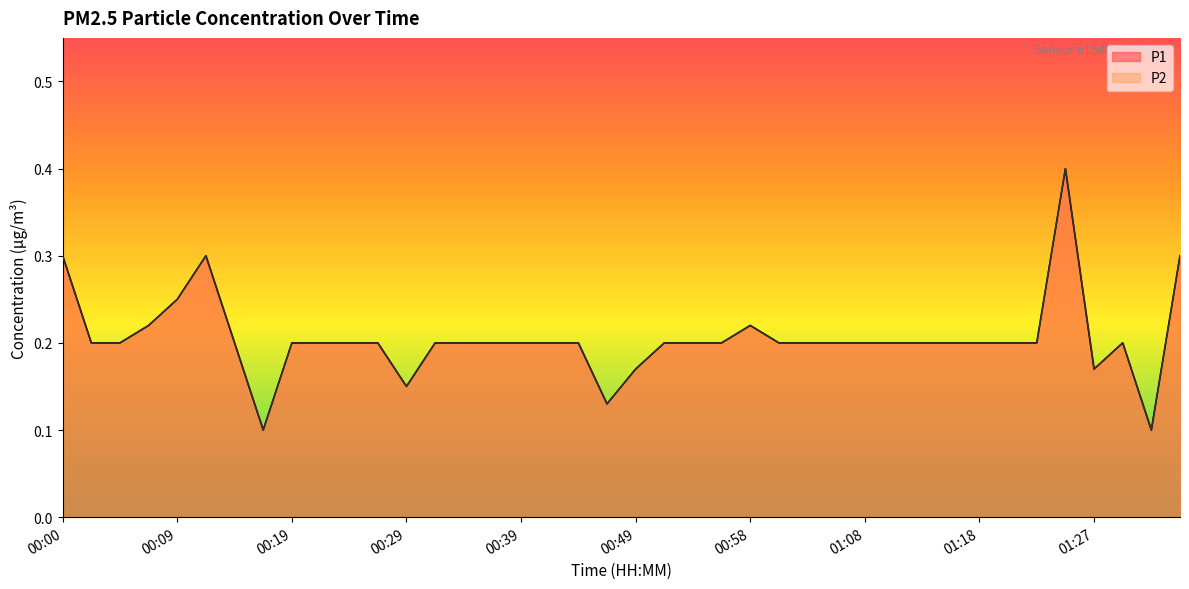

Is it true that P1 equals 0.1 at 01:15?

False